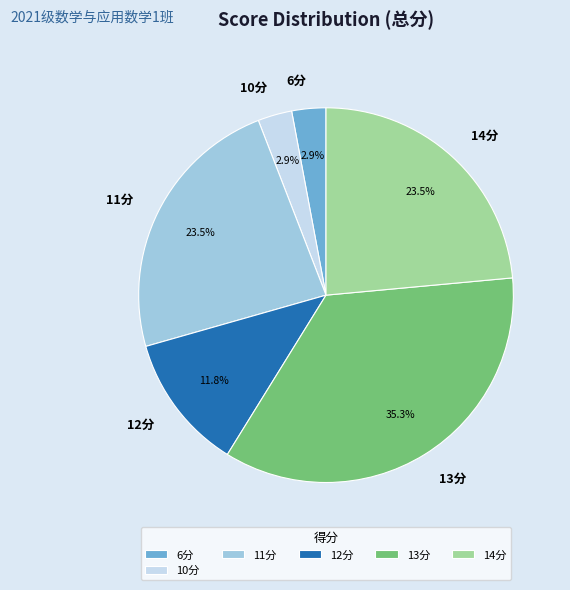

What is the ratio of the value at 13分 to the value at 12分?

3.0